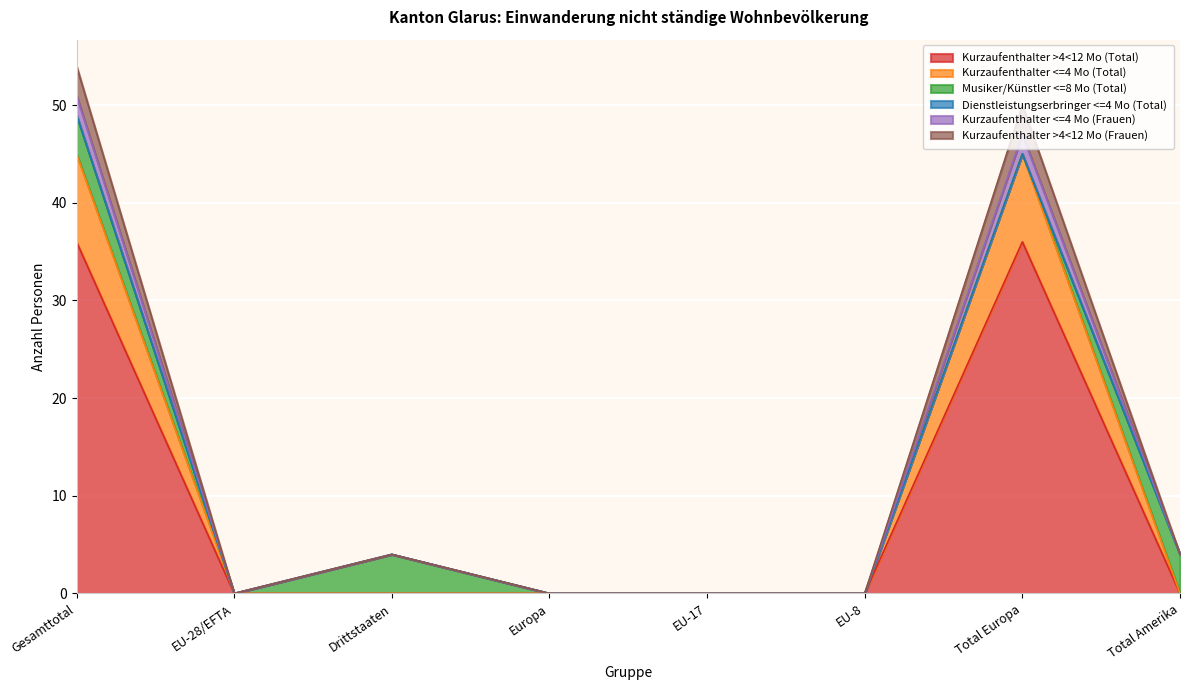

The Kurzaufenthalter >4<12 Mo (Frauen) series shows 7 at Total Amerika. True or false?

False